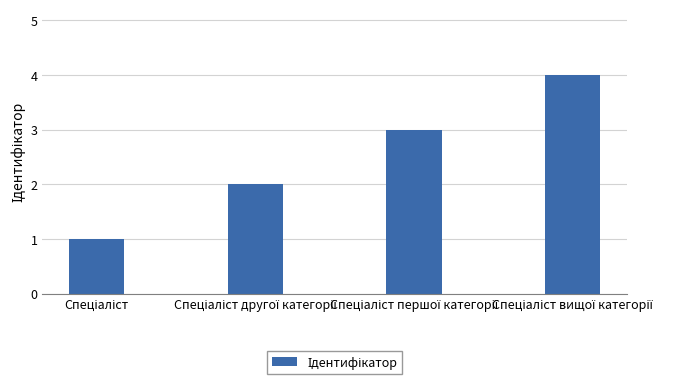

Are the bars horizontal?

No